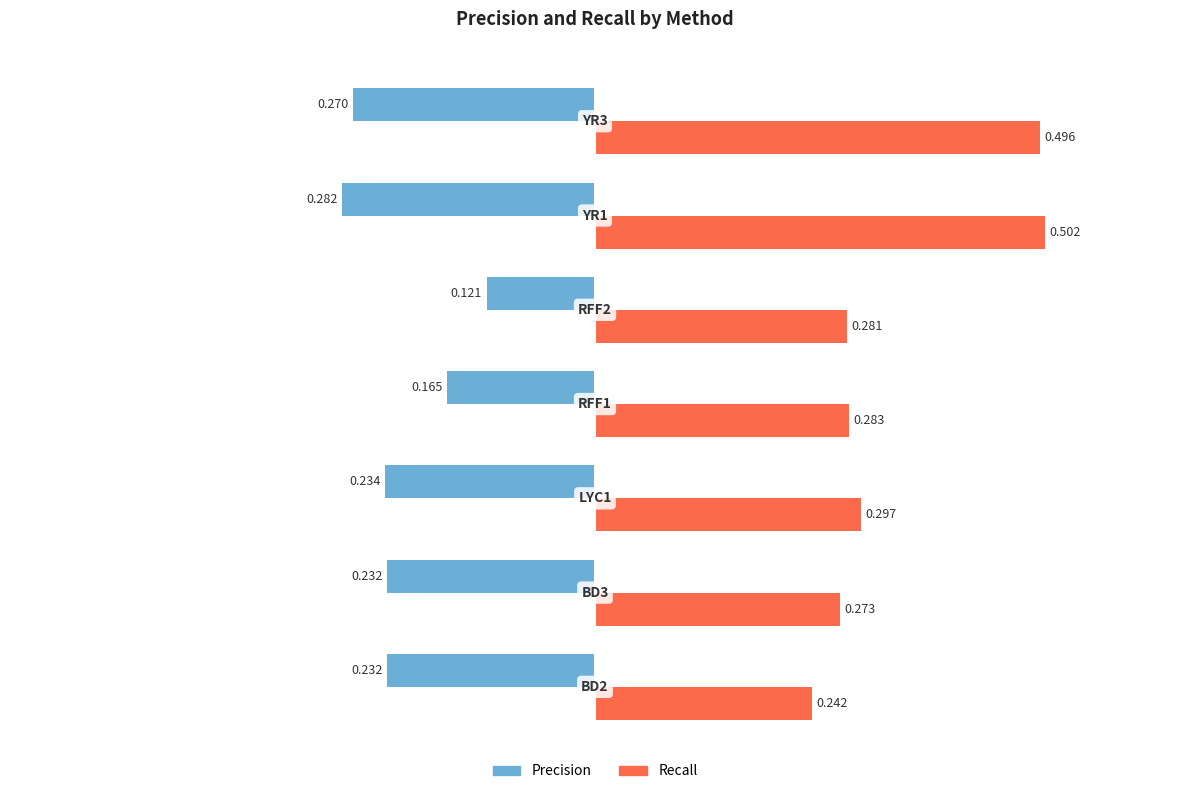

List the series in order of their overall mean, highest first.

Recall, Precision